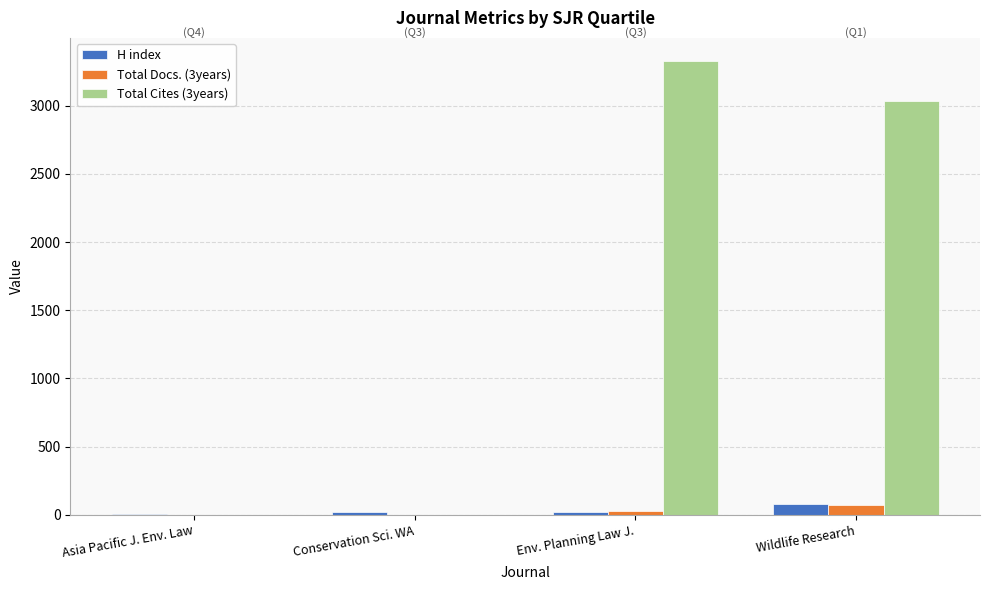

How many data points does each series have?

4